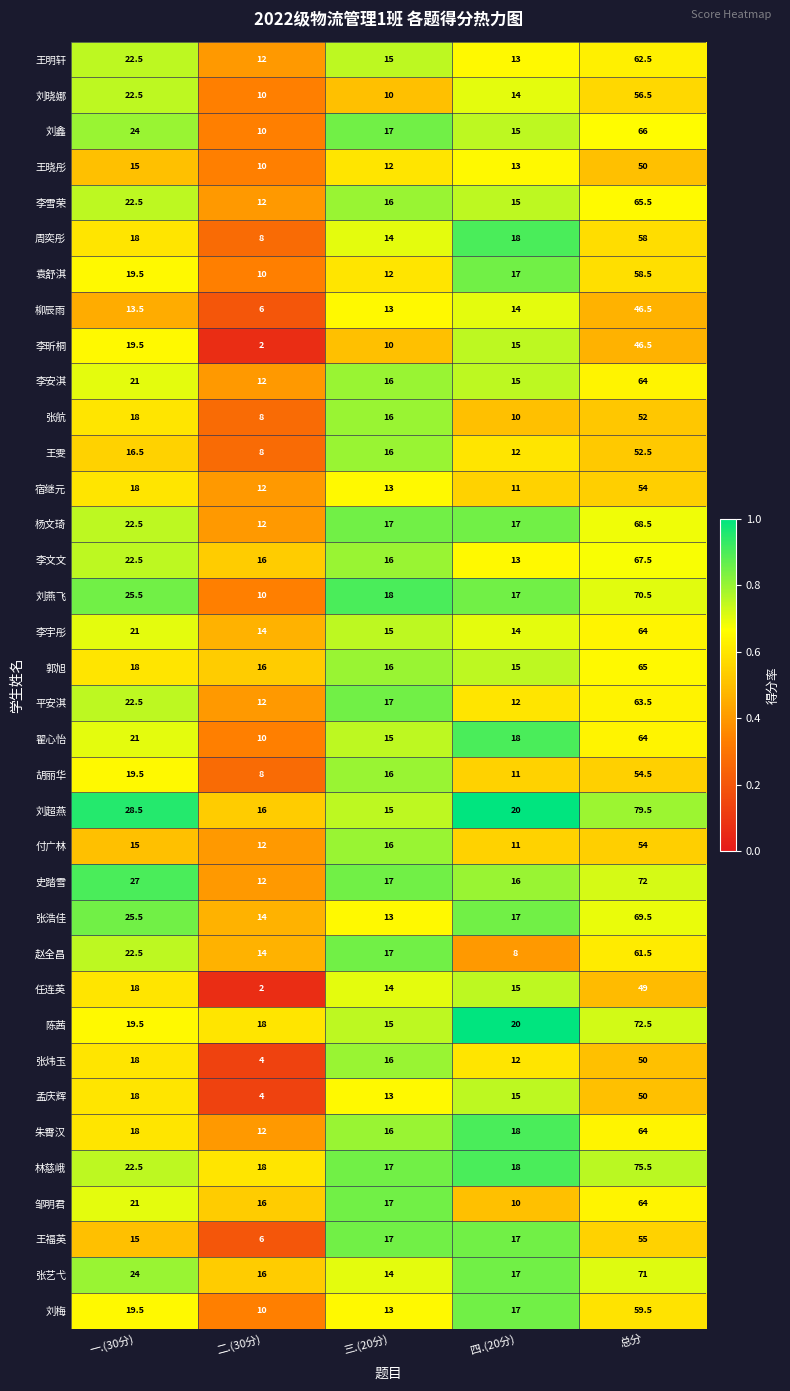

At which label is 史踏雪 closest to 42?

一.(30分)